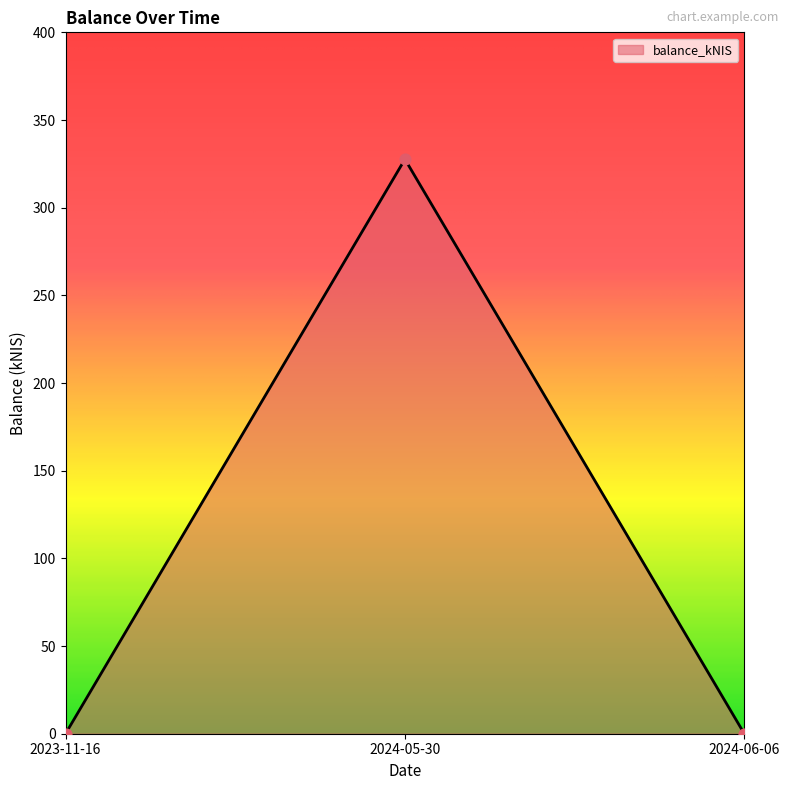

Which has a higher value, 2023-11-16 or 2024-05-30?

2024-05-30